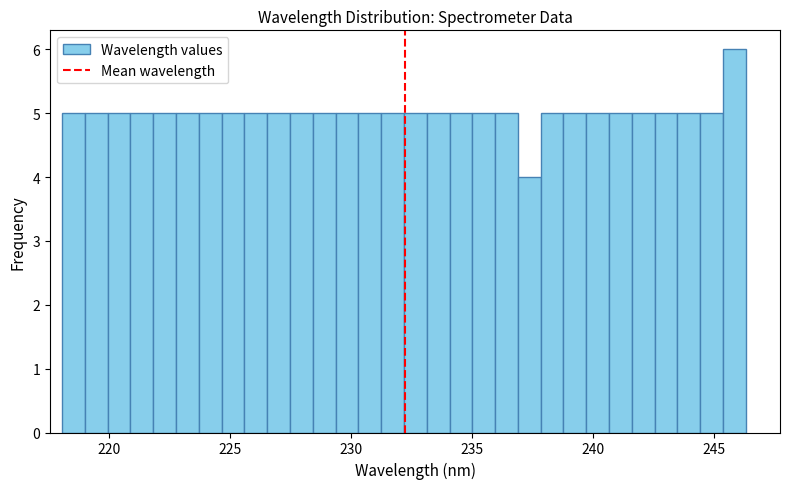

Around what value on the x-axis is the tallest bar? Give the approximate position of its centre, as read against the axis.

246.0